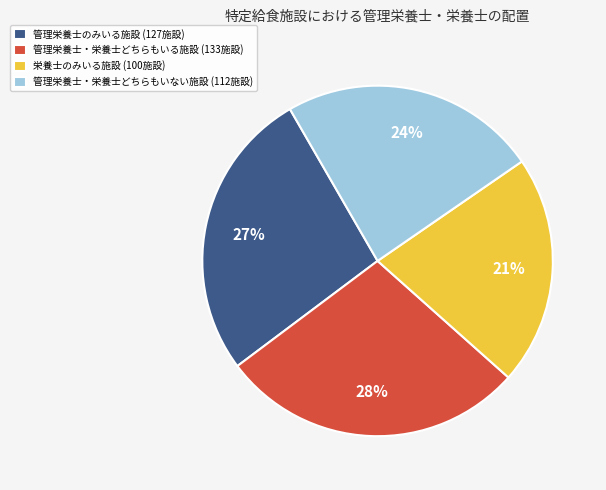

To the nearest percent, what is the average slice percentage?

25%